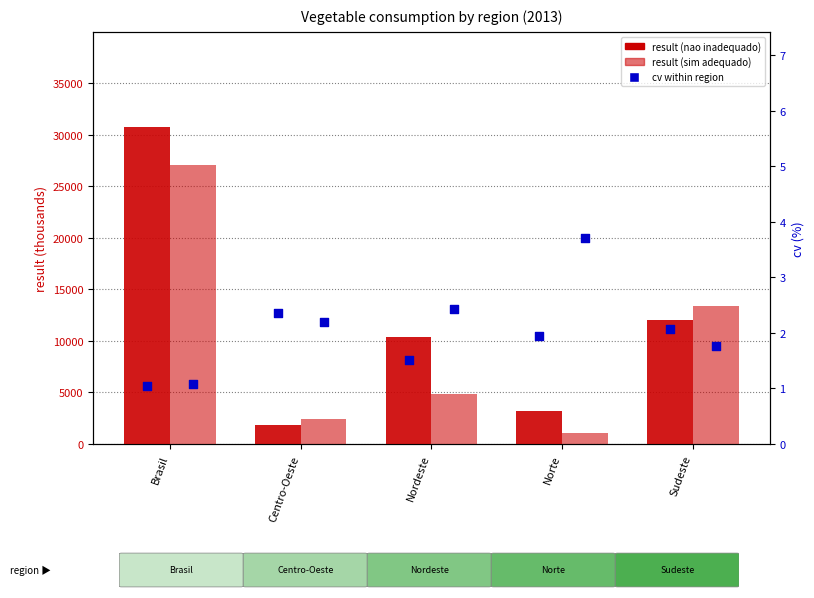

Which series reaches the maximum Y coordinate?

Nao inadequado (4 dias ou menos)